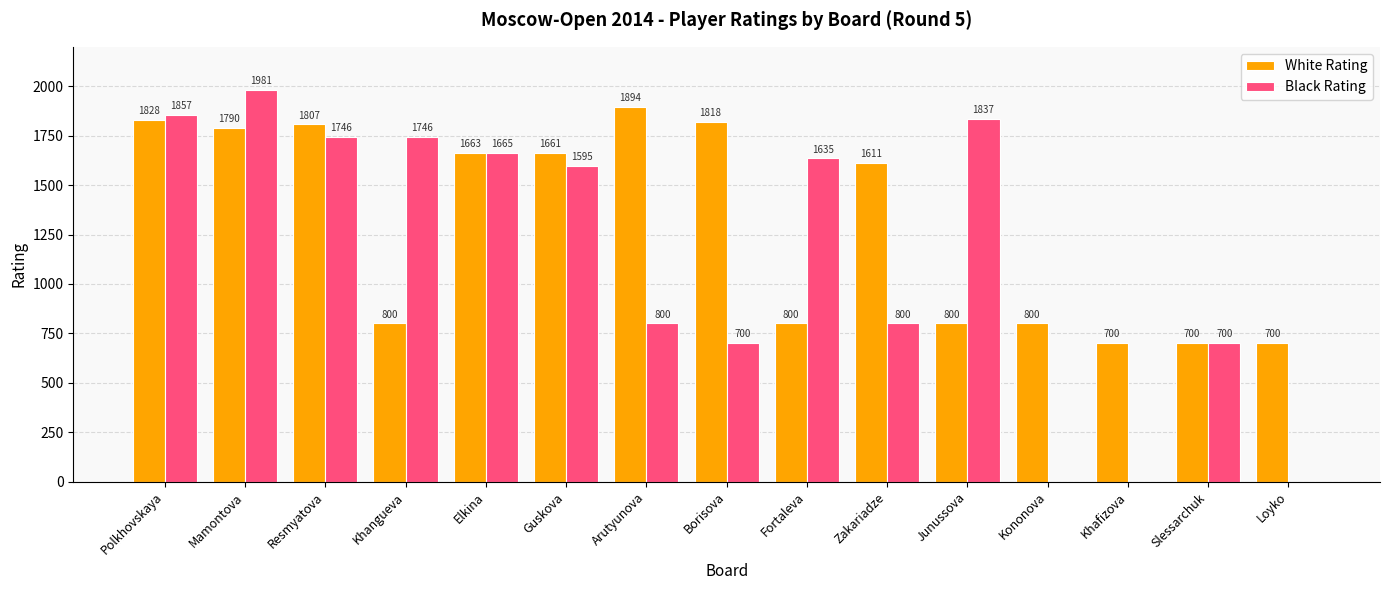

What is the sum of all Black Rating values?

17062